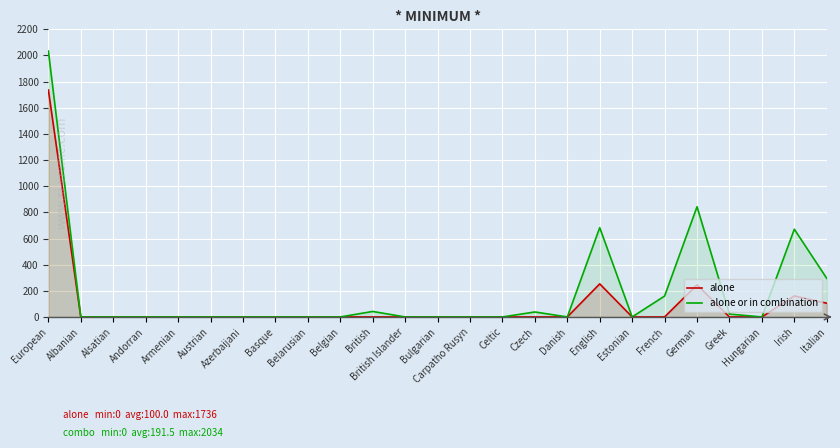

What is the sum of the alone or in combination values at Danish and Czech?

38